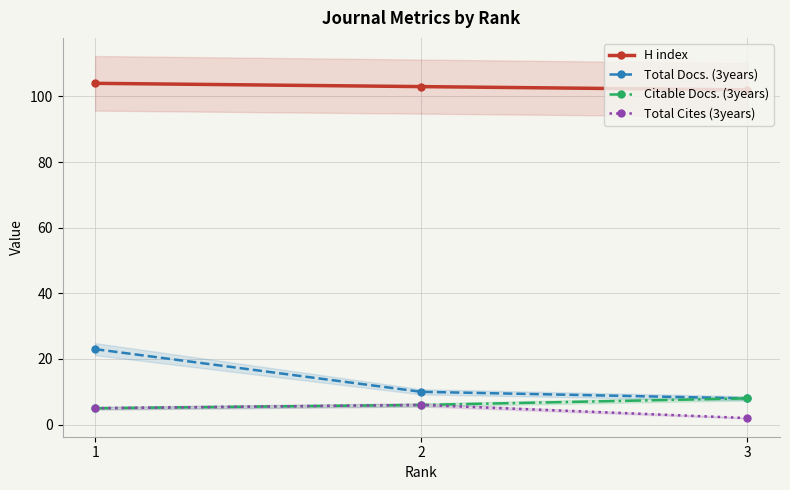

What is the spread (max minus min) of values at 2?

97